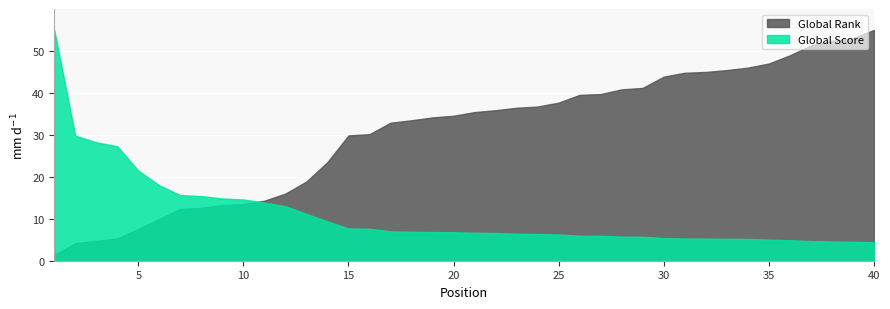

Is it true that Global Rank equals 7.6 at 5?

True